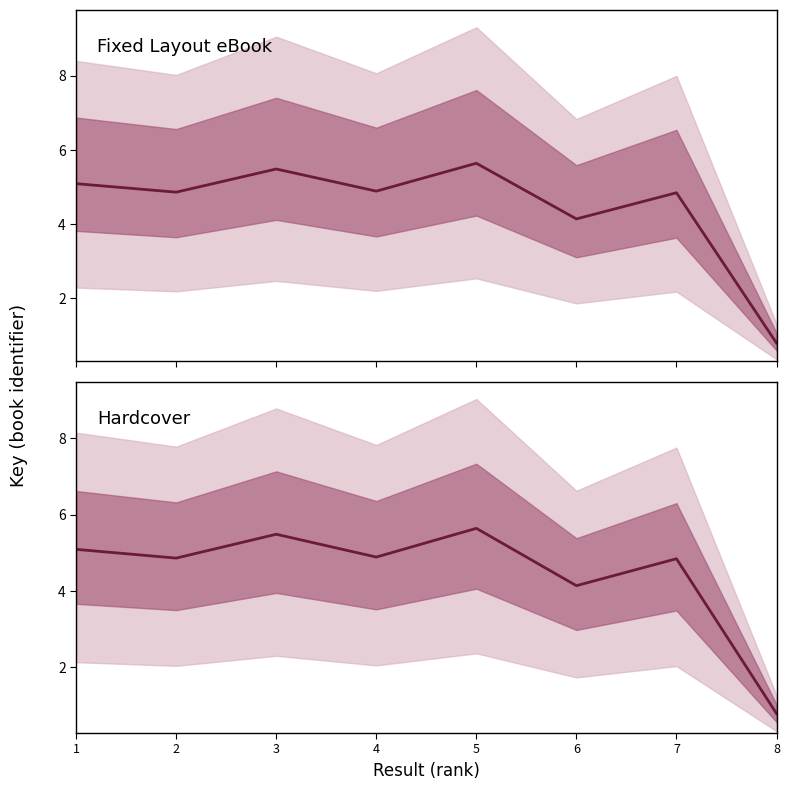

Between 5 and 7, which series saw the biggest shift?

Fixed Layout eBook